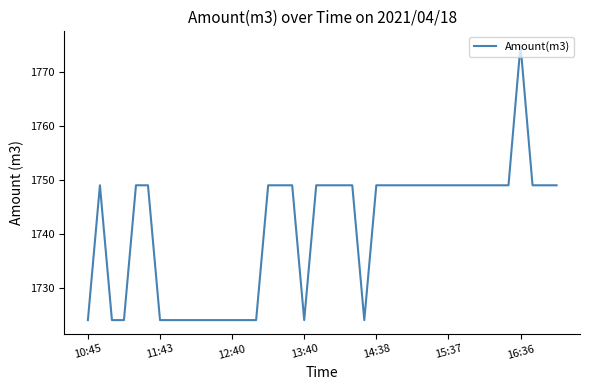

What is the greatest value displayed?

1775